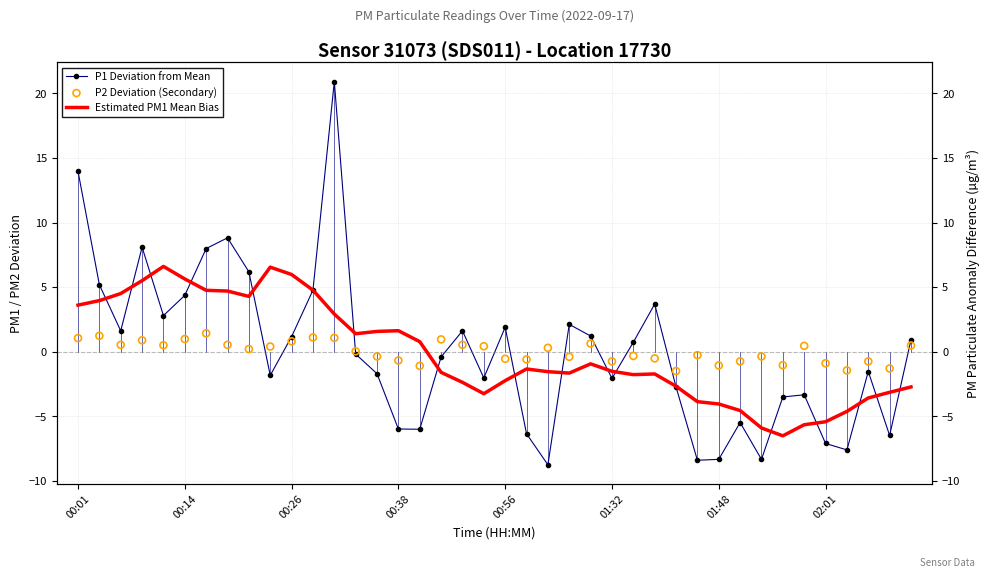

At how many categories does at least one series exceed 19?

1